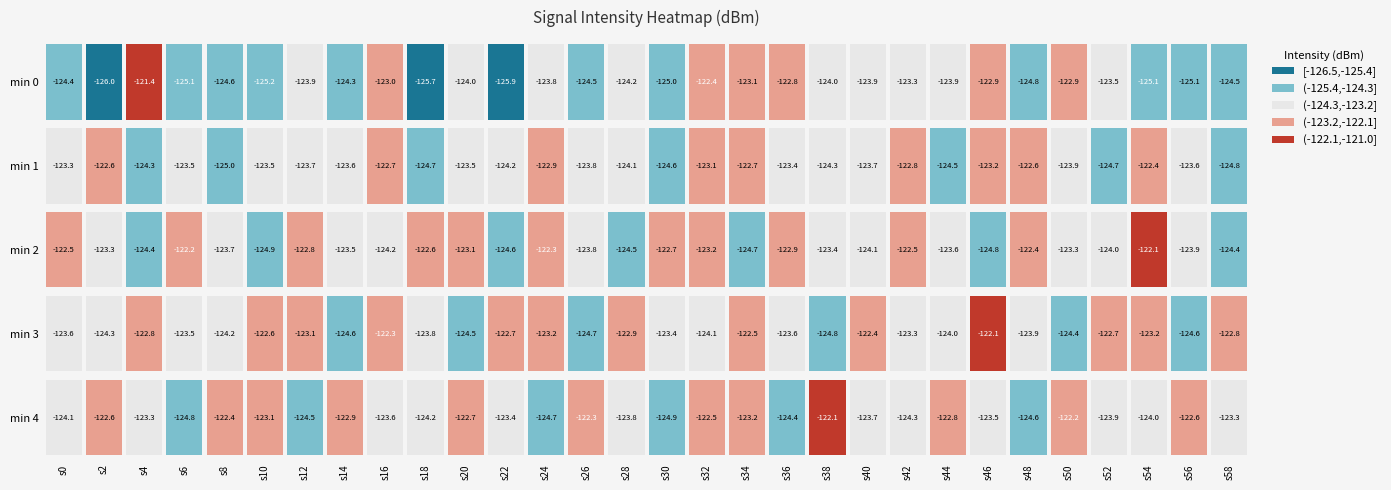

What is the smallest value displayed?

-126.0